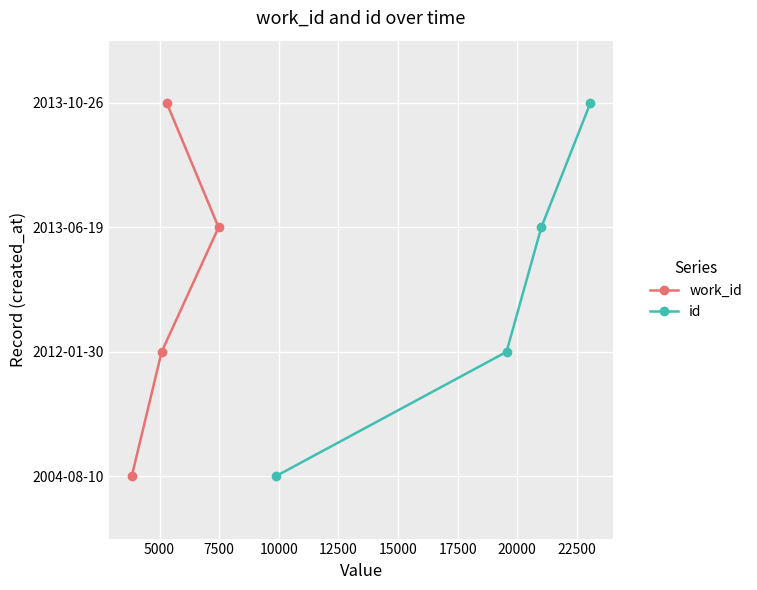

Does the chart display data point markers on the line(s)?

Yes